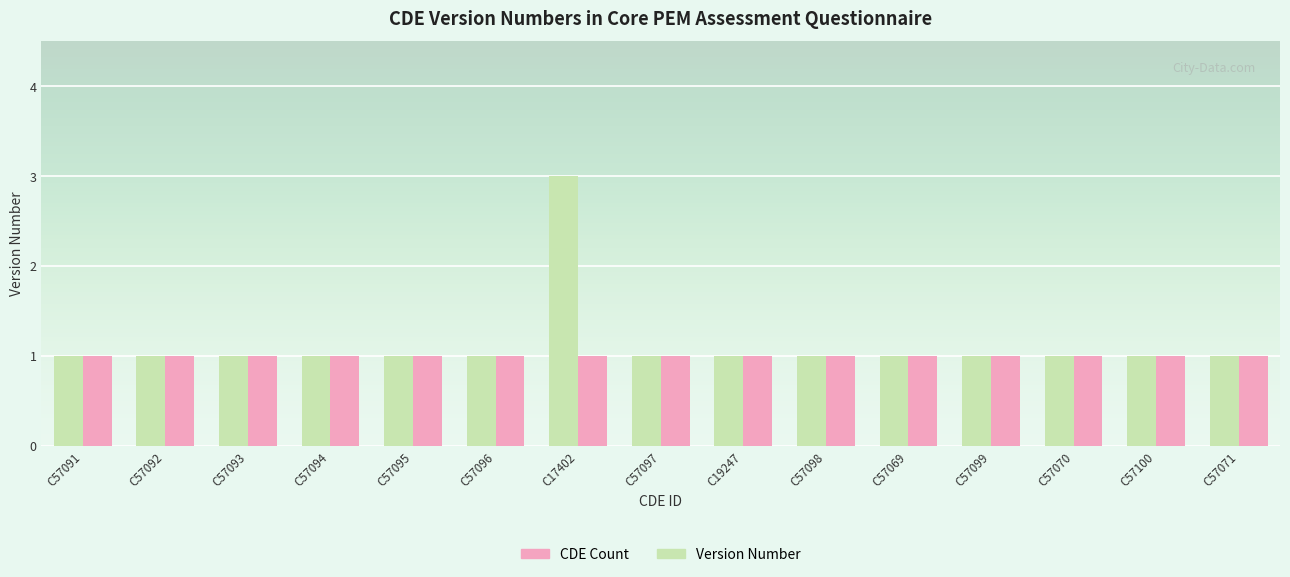

What is the sum of the Version Number values at C57097 and C57093?

2